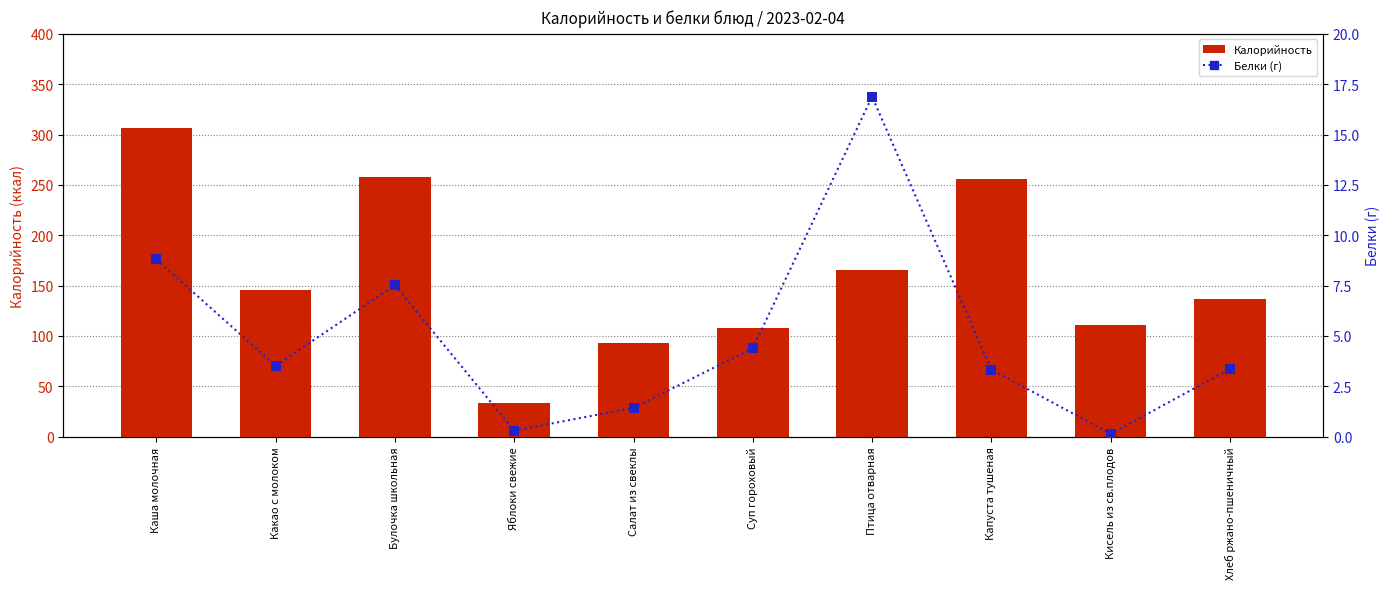

At how many categories does at least one series exceed 138?

5